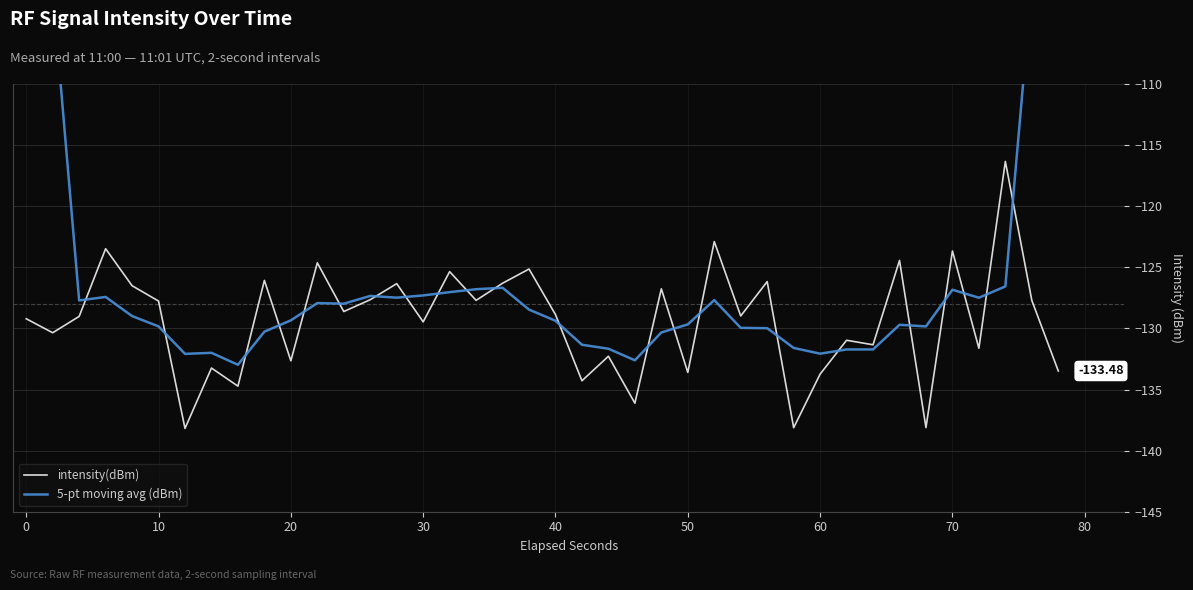

Which series has the largest total across all categories?

5-pt moving avg (dBm)